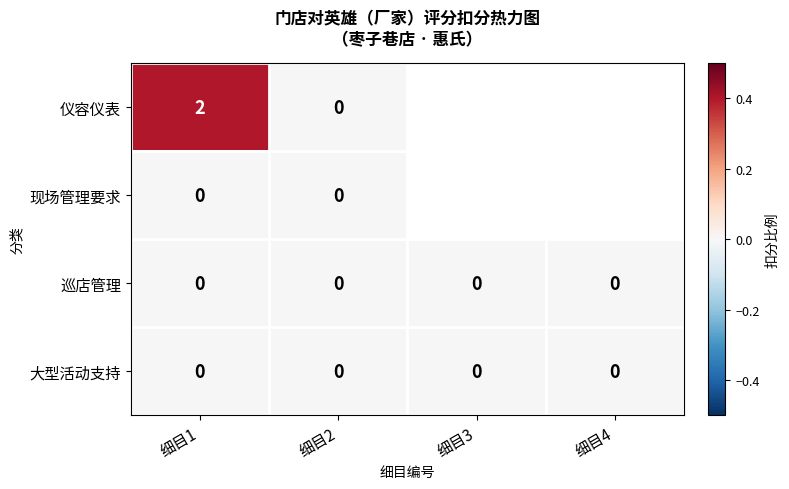

What is the spread (max minus min) of values at 细目1?

2.0